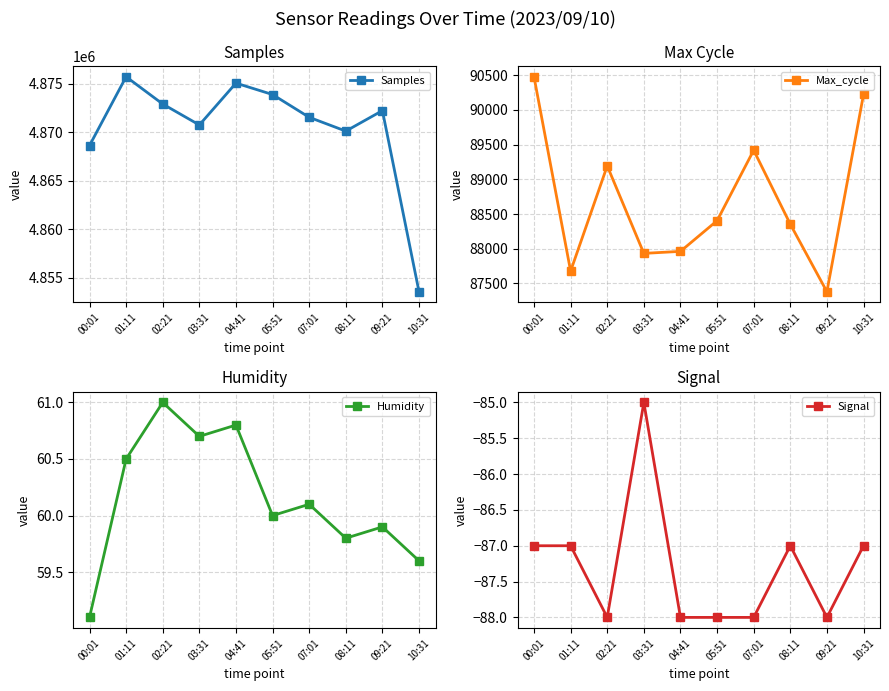

Rank the categories by Samples value from lowest to highest.

10:31, 00:01, 08:11, 03:31, 07:01, 09:21, 02:21, 05:51, 04:41, 01:11